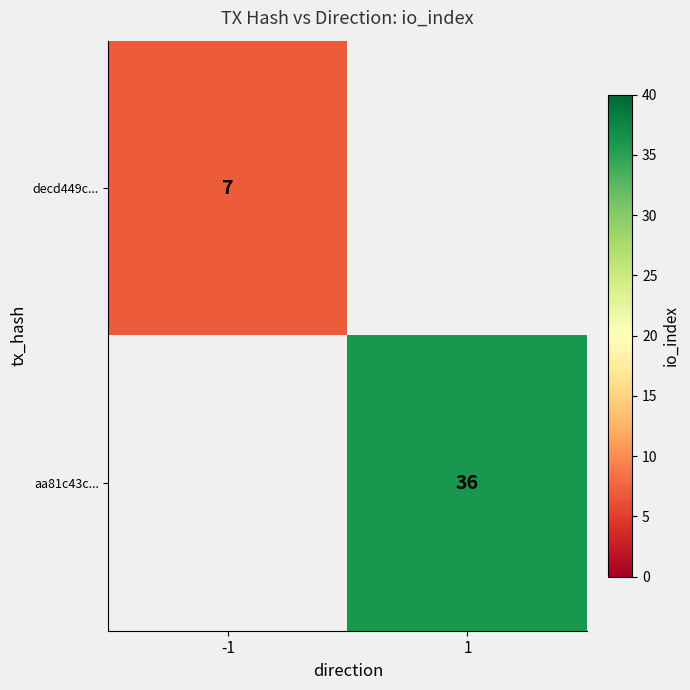

Is it true that decd449c... equals 11 at -1?

False